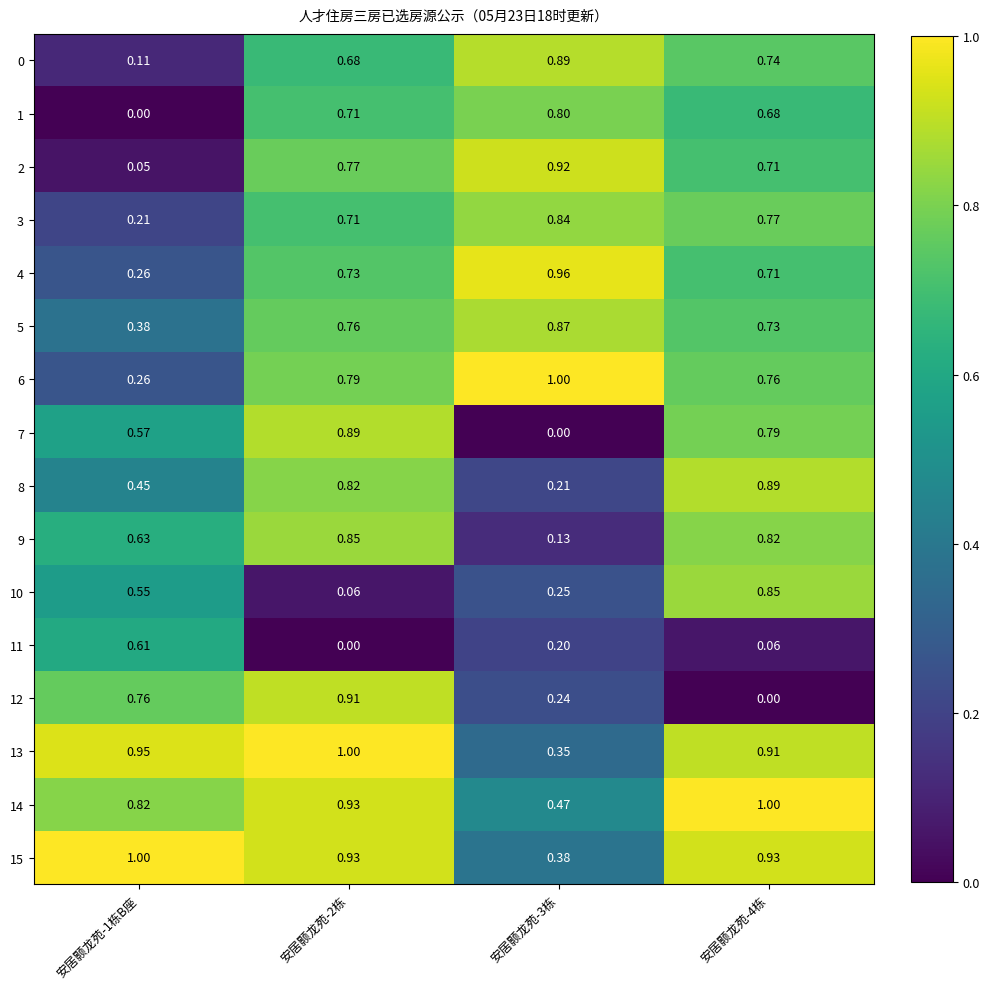

How many categories are shown in the chart?

4